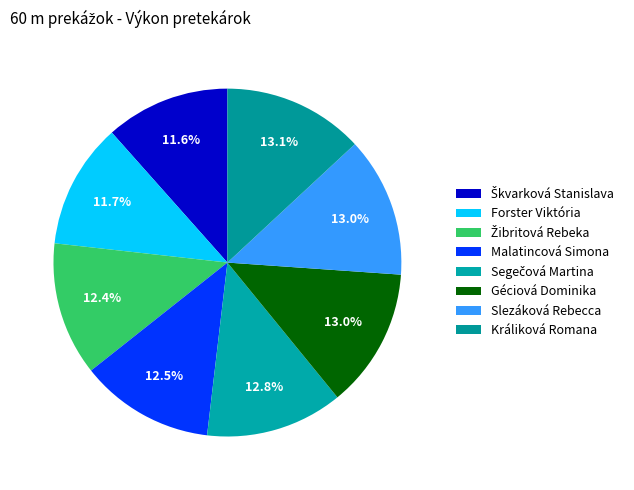

Does Králiková Romana account for over 50% of the chart?

No